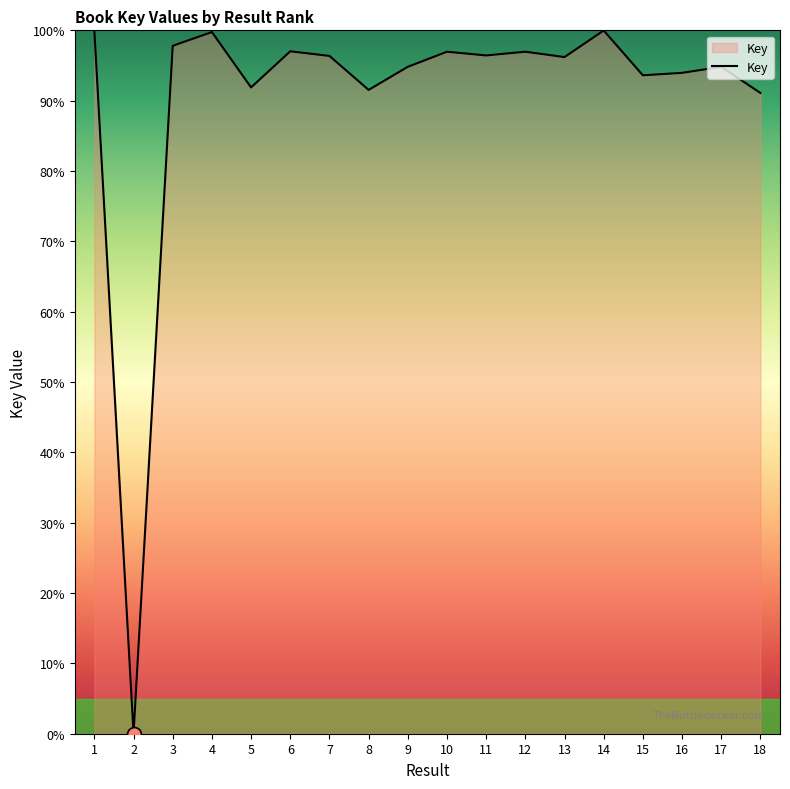

Where does the data first go above 96?

1